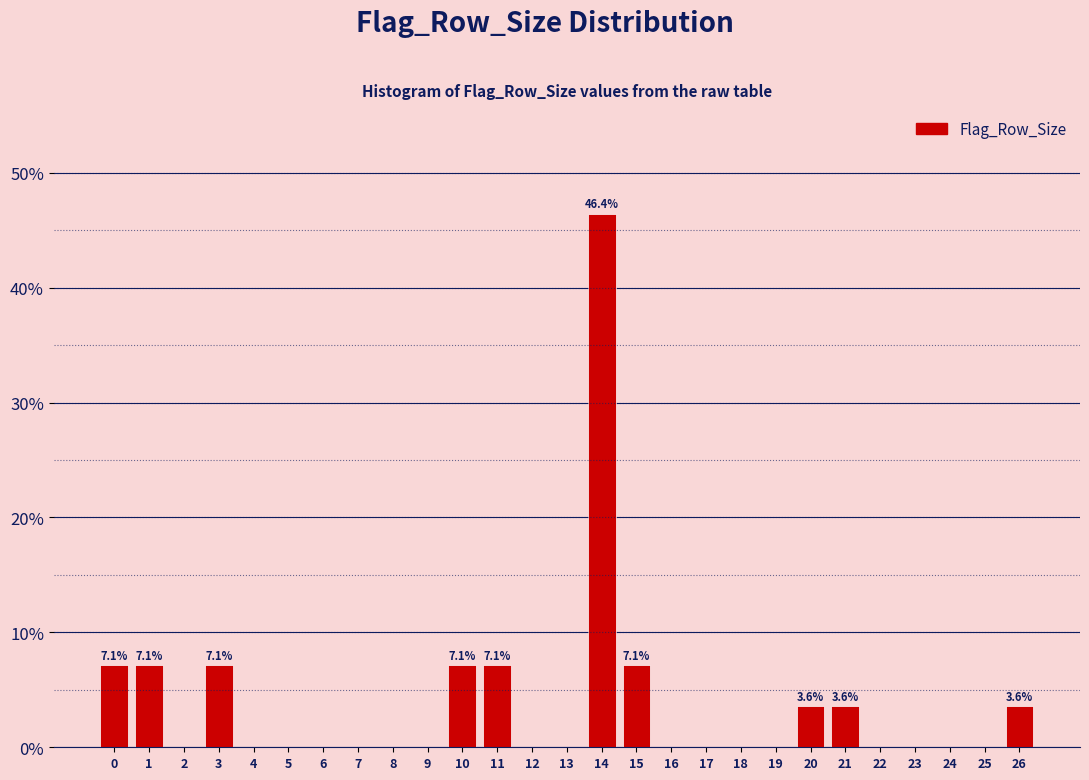

Reading right to left, transcribe all the data shown in this chart.

26=3.6	25=0.0	24=0.0	23=0.0	22=0.0	21=3.6	20=3.6	19=0.0	18=0.0	17=0.0	16=0.0	15=7.1	14=46.4	13=0.0	12=0.0	11=7.1	10=7.1	9=0.0	8=0.0	7=0.0	6=0.0	5=0.0	4=0.0	3=7.1	2=0.0	1=7.1	0=7.1